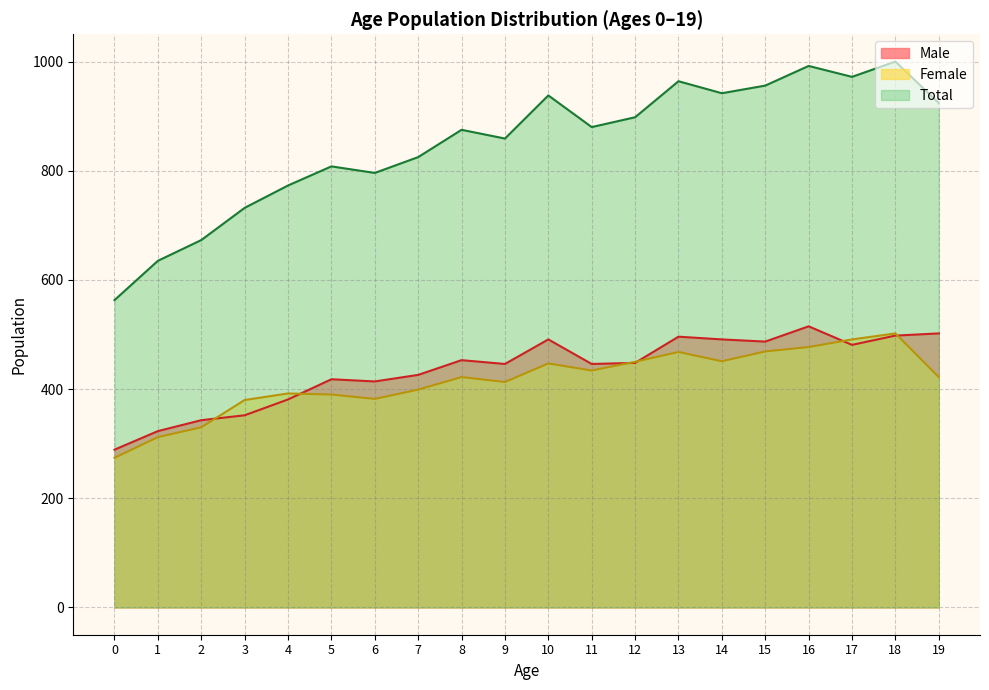

Which series has the widest spread of values?

Total